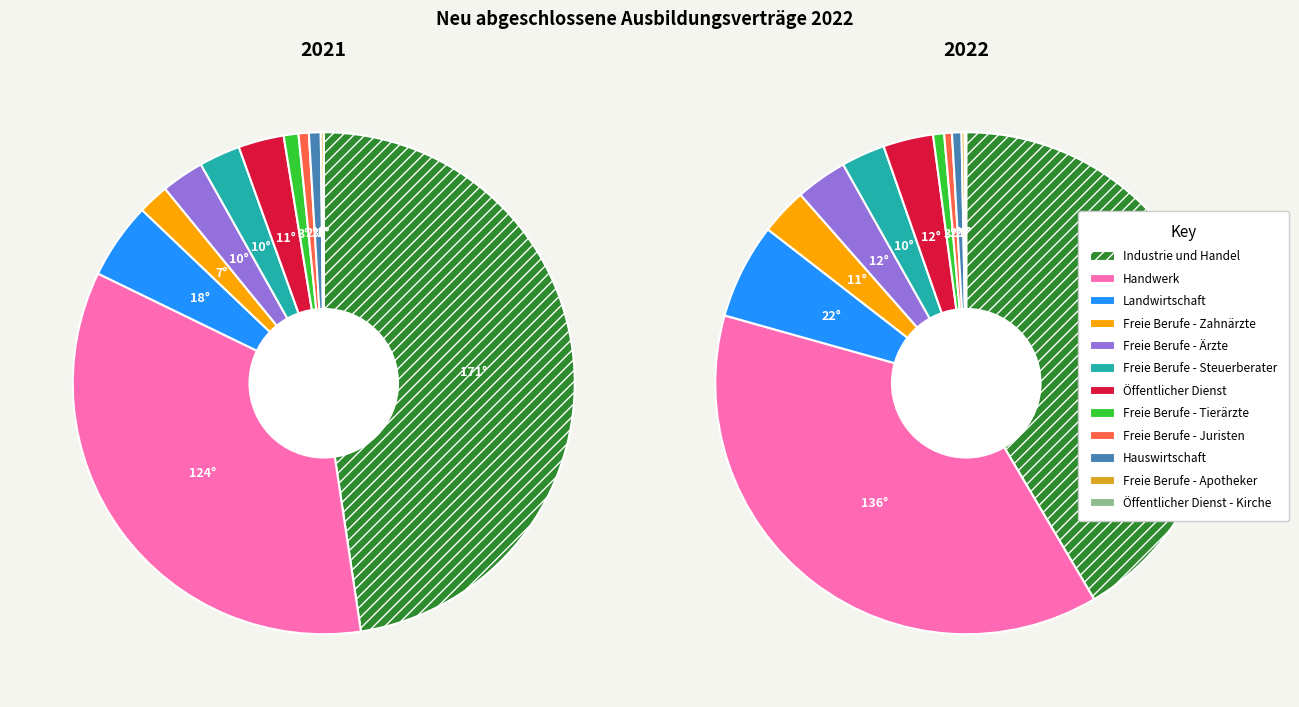

Does Freie Berufe - Juristen represent more than half of the total?

No